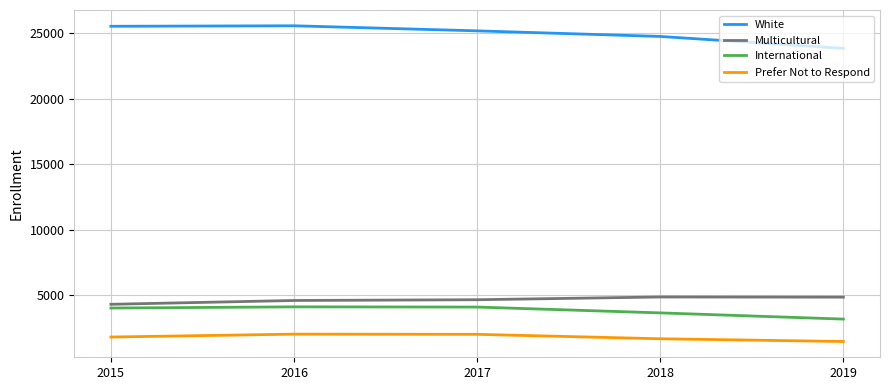

In Multicultural, how many points are higher than both neighbors (excluding endpoints)?

1